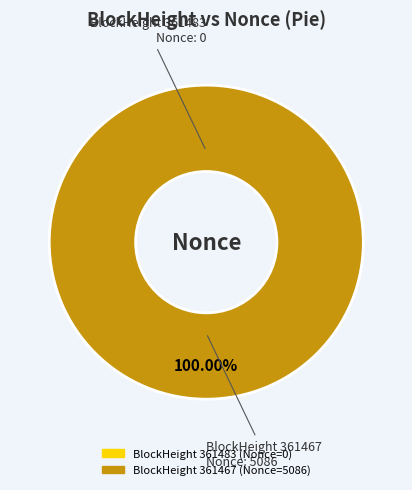

Is there any slice that represents more than half of the pie?

Yes